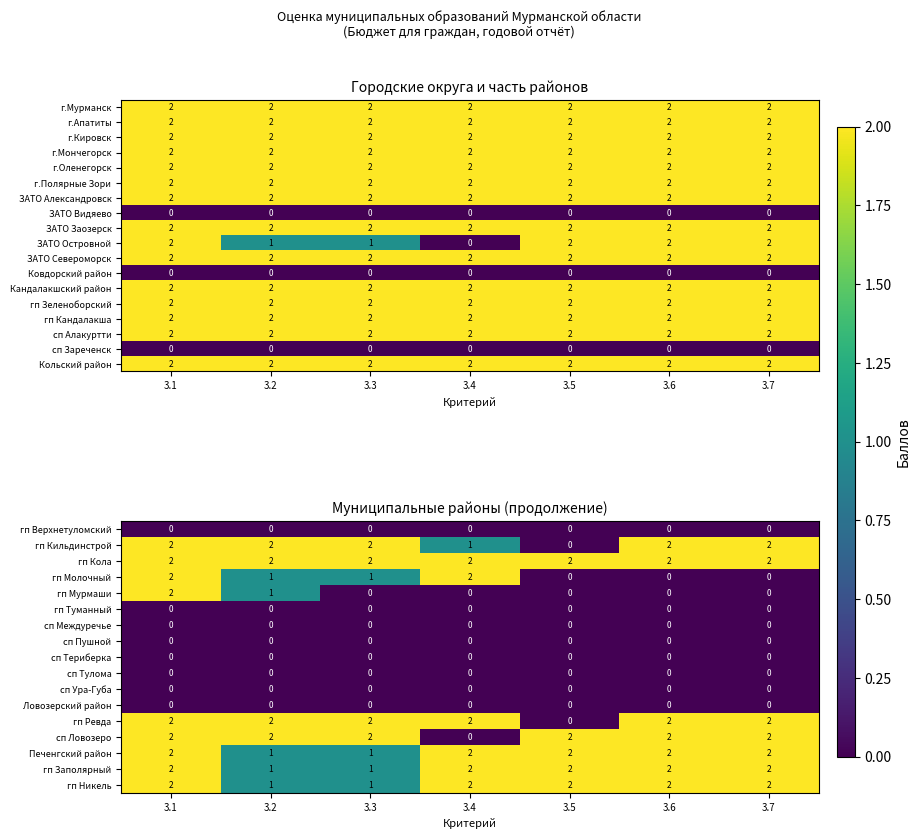

What is the sum of all сп Алакуртти values?

14